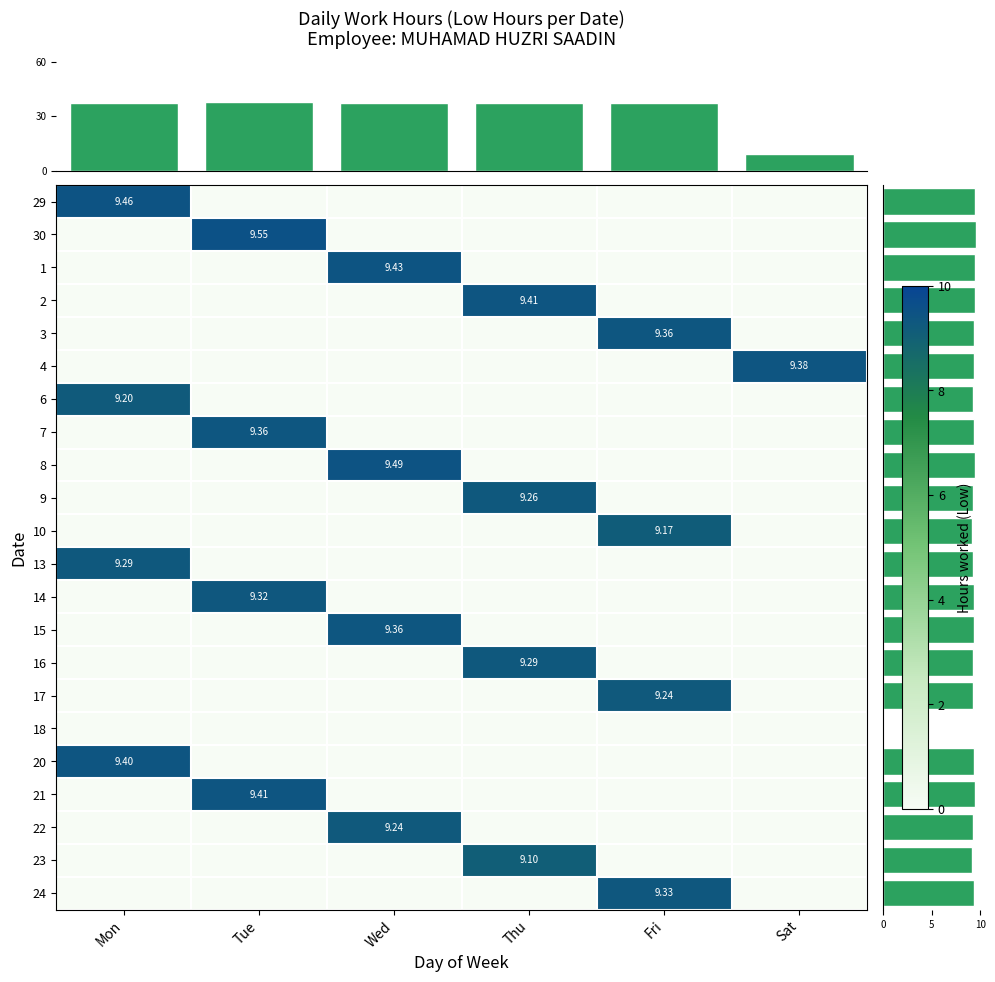

Which has a higher value, Fri or Wed?

Fri